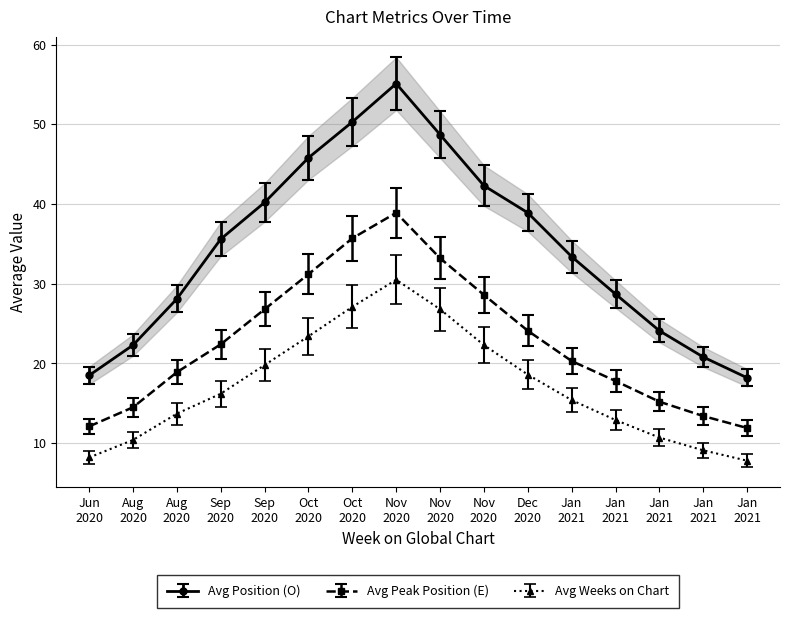

At how many categories does at least one series exceed 38?

7